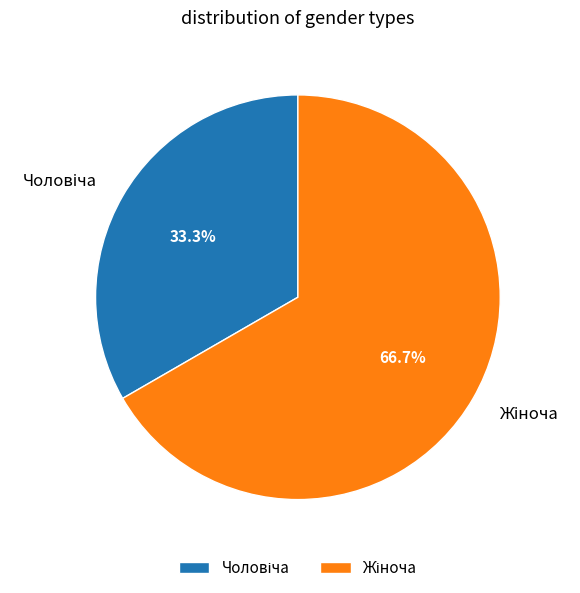

Which slice is the largest?

Жіноча